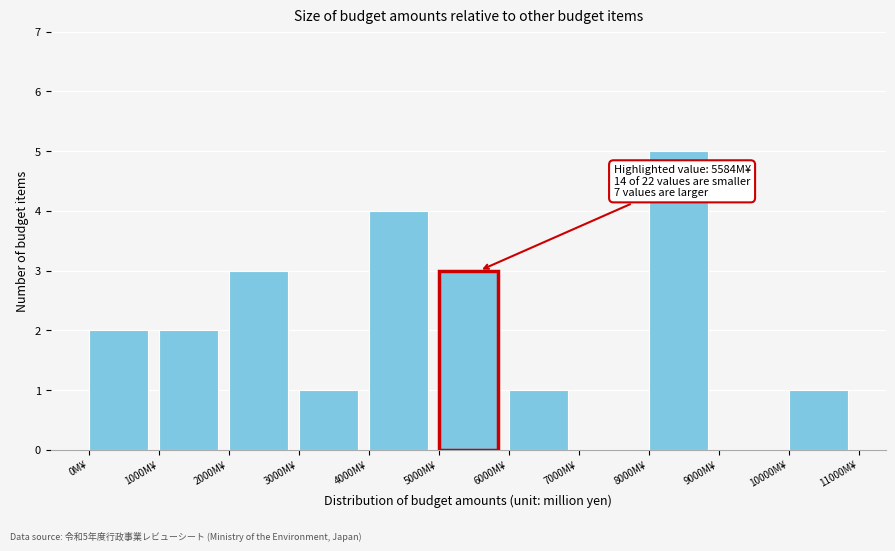

Which range on the x-axis has the tallest bar?

8000 to 9000